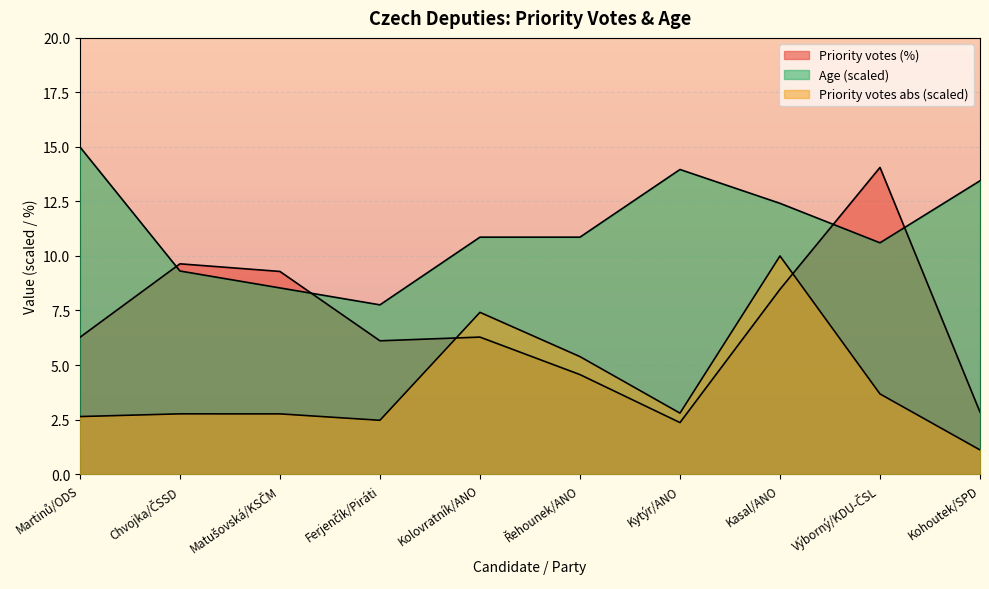

At how many categories does at least one series exceed 2?

10